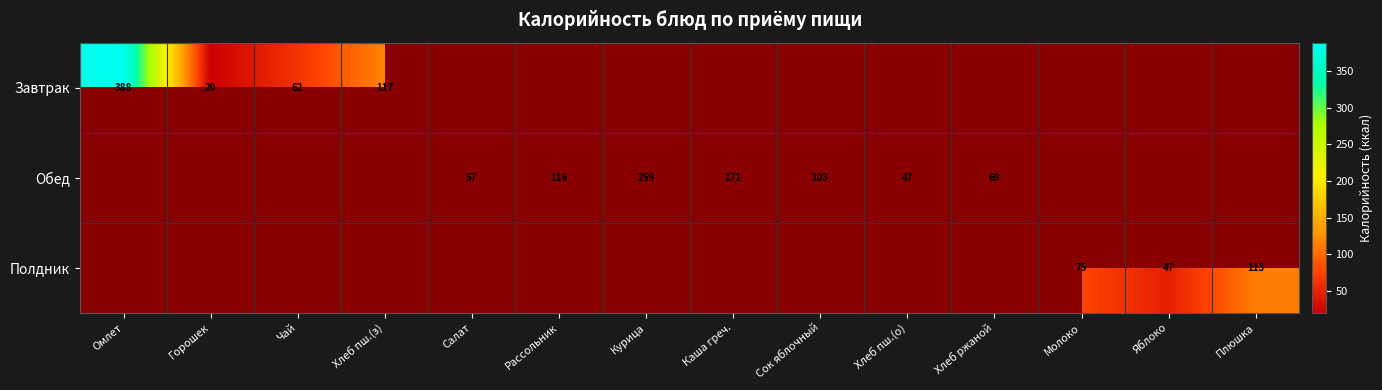

List the labels in order of Полдник value, smallest first.

Омлет, Горошек, Чай, Хлеб пш.(з), Салат, Рассольник, Курица, Каша греч., Сок яблочный, Хлеб пш.(о), Хлеб ржаной, Яблоко, Молоко, Плюшка